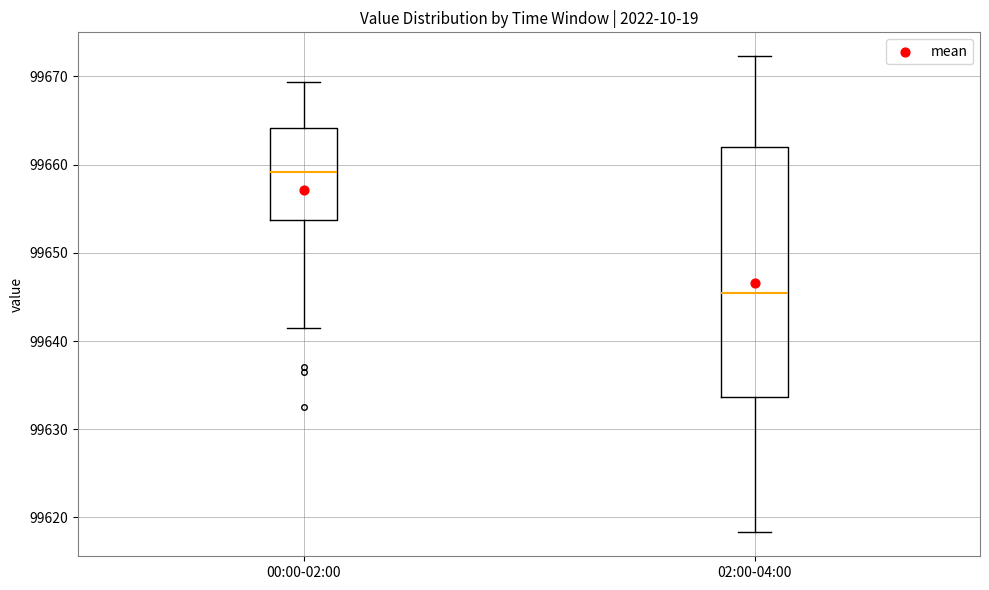

Which box has the highest median line?

00:00-02:00